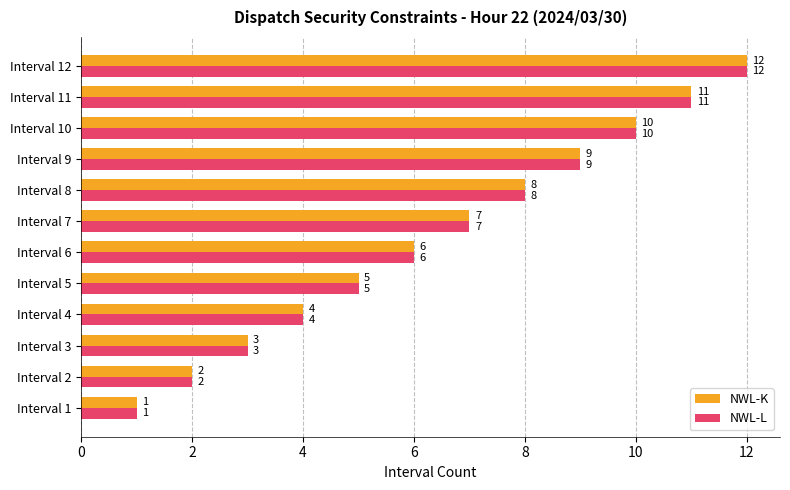

The value of NWL-K at Interval 6 is 6. True or false?

True